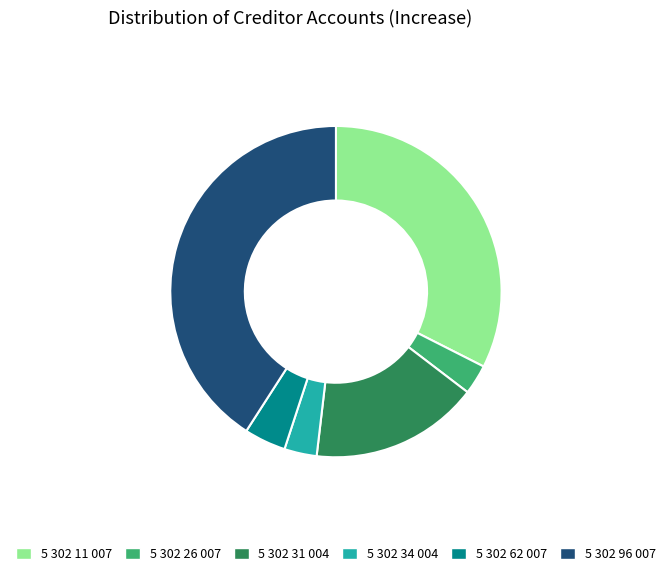

True or false: 5 302 31 004 accounts for 2% of the total.

False